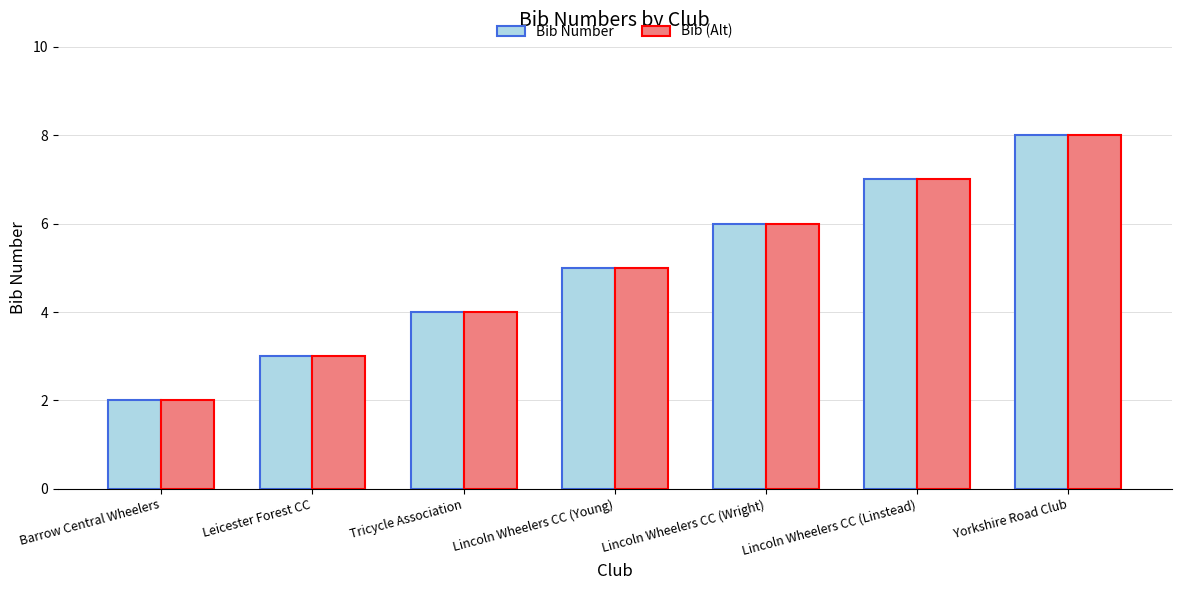

Does the chart contain any negative values?

No